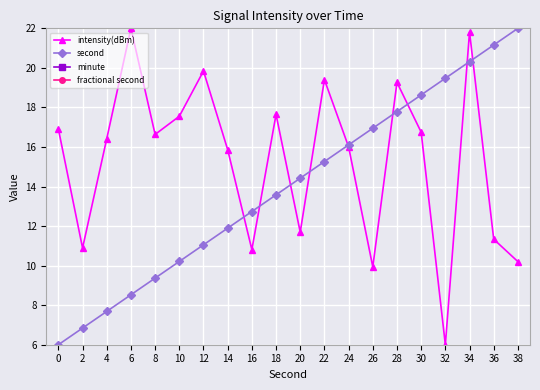

Reading right to left, list all the values displayed in this chart.

intensity(dBm): 10.2	11.3	21.8	6.0	16.7	19.3	9.9	16.0	19.4	11.7	17.6	10.8	15.9	19.8	17.6	16.6	22.0	16.4	10.9	16.9
second: 22.0	21.2	20.3	19.5	18.6	17.8	16.9	16.1	15.3	14.4	13.6	12.7	11.9	11.1	10.2	9.4	8.5	7.7	6.8	6.0
minute: 0.0	0.0	0.0	0.0	0.0	0.0	0.0	0.0	0.0	0.0	0.0	0.0	0.0	0.0	0.0	0.0	0.0	0.0	0.0	0.0
fractional second: 0.0	0.0	0.0	0.0	0.0	0.0	0.0	0.0	0.0	0.0	0.0	0.0	0.0	0.0	0.0	0.0	0.0	0.0	0.0	0.0